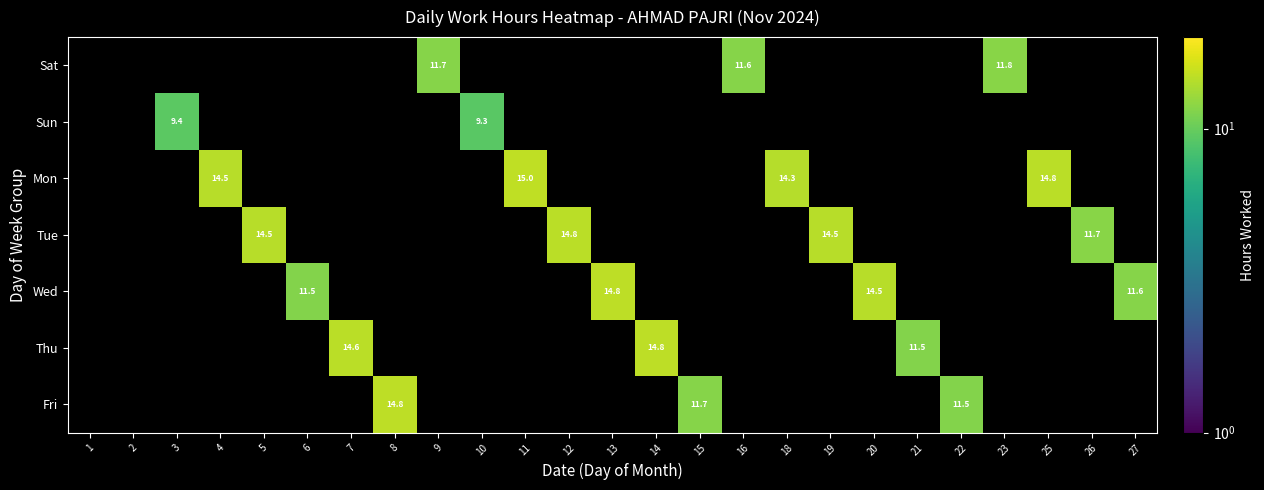

What is the total value across all series at 4?

14.5